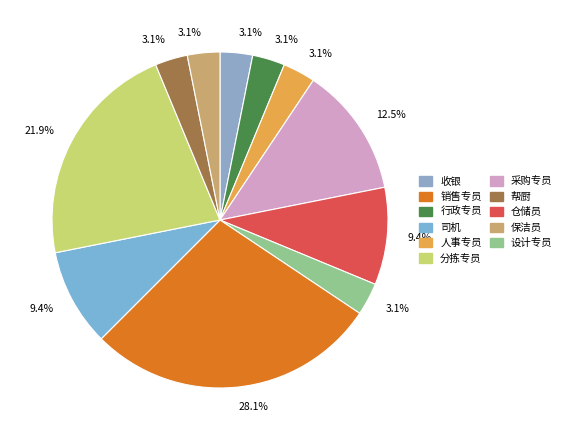

To the nearest percent, what is the difference between the largest and smallest slice percentages?

25%